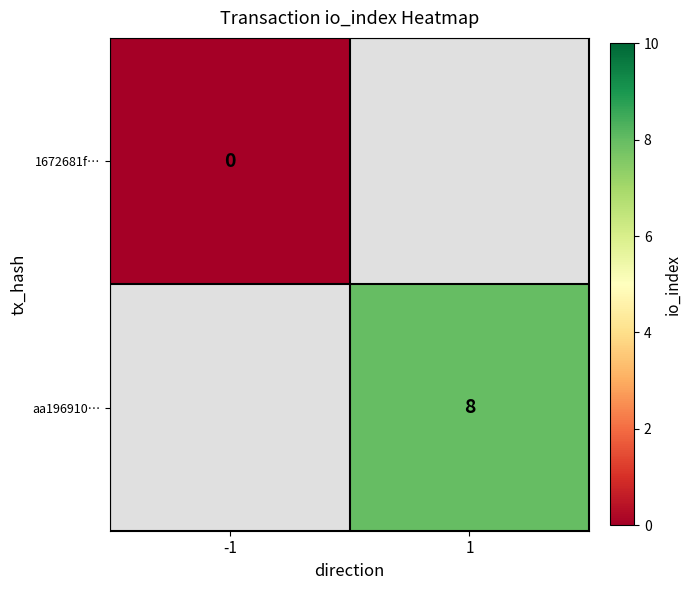

Is the value of 1672681f… at -1 greater than the value of aa196910… at 1?

No